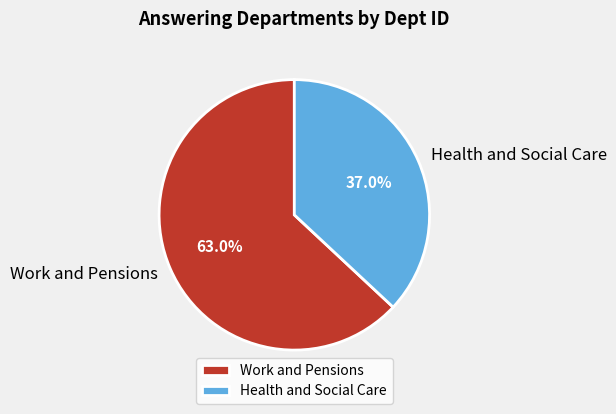

To the nearest percent, what is the average slice percentage?

50%